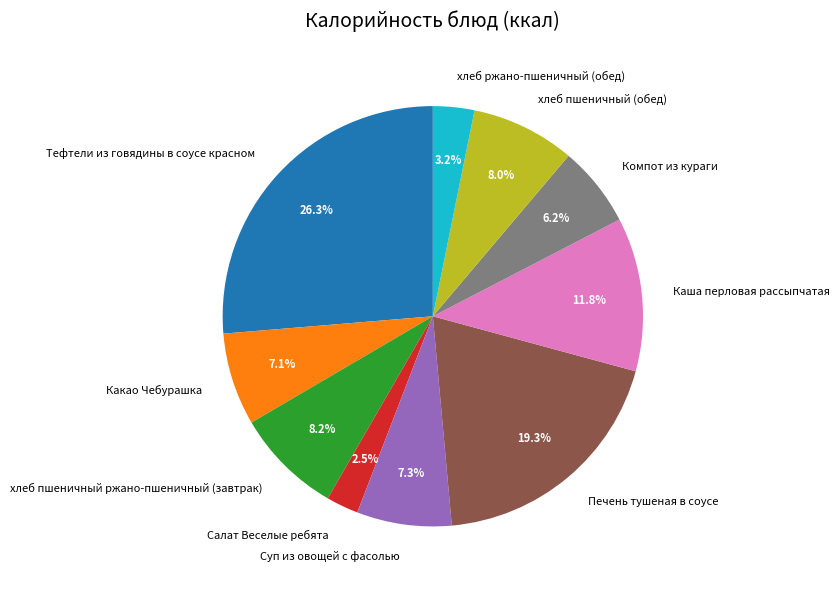

To the nearest percent, what percentage of the pie is хлеб ржано-пшеничный (обед)?

3%